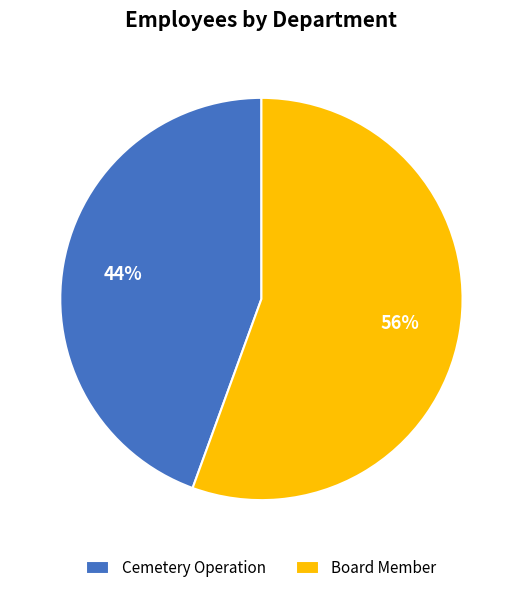

Is it true that Board Member is 56% of the pie?

True